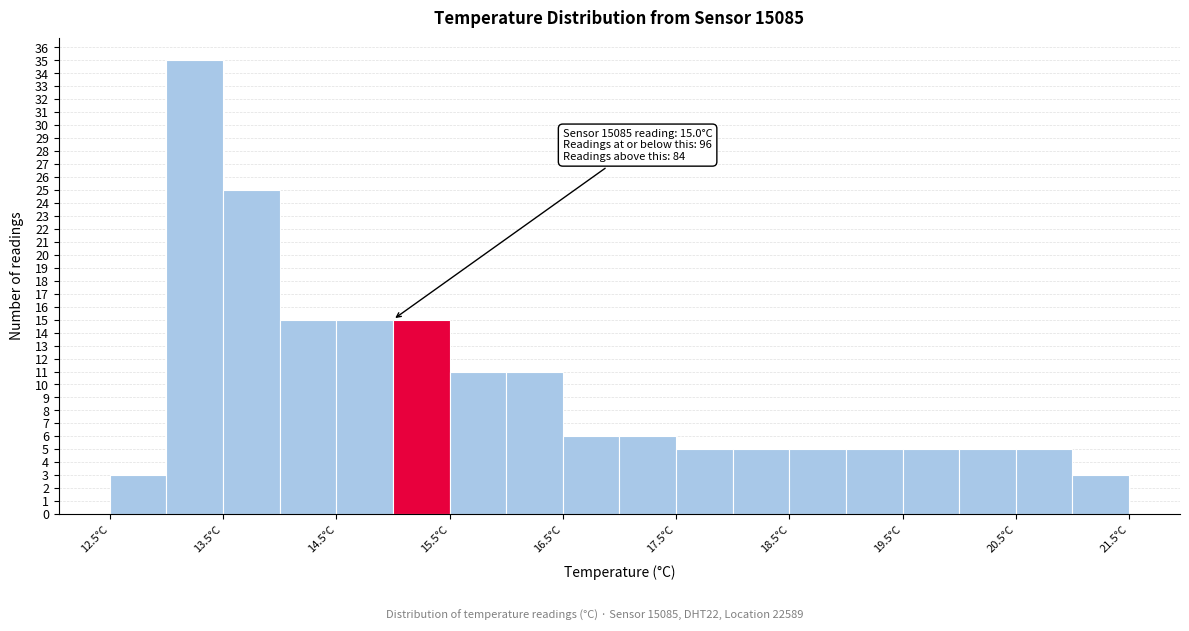

Which range on the x-axis has the tallest bar?

13.0 to 13.5